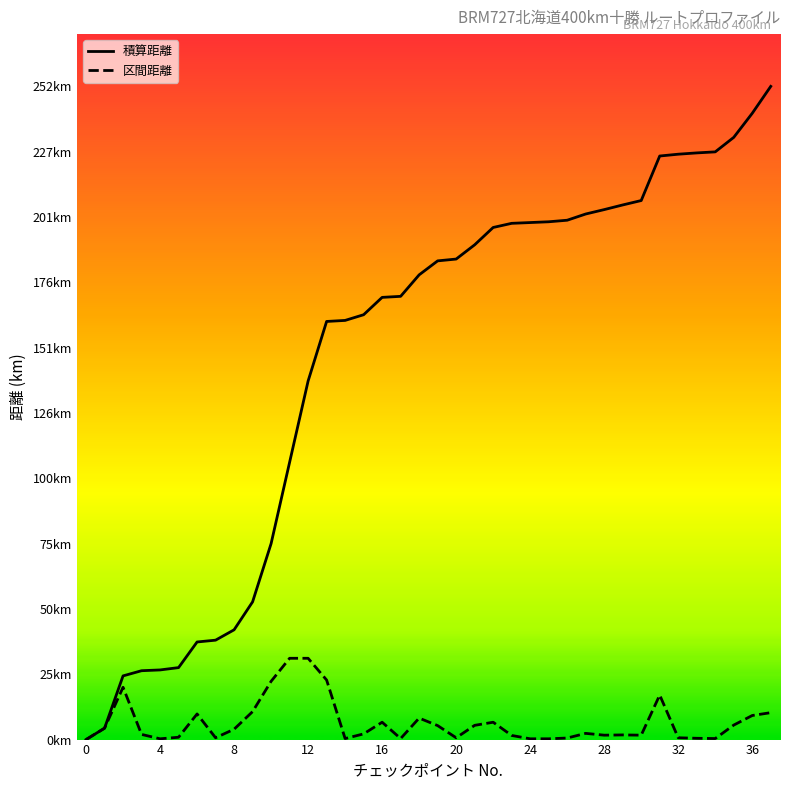

Between 16 and 35, which series saw the biggest shift?

積算距離